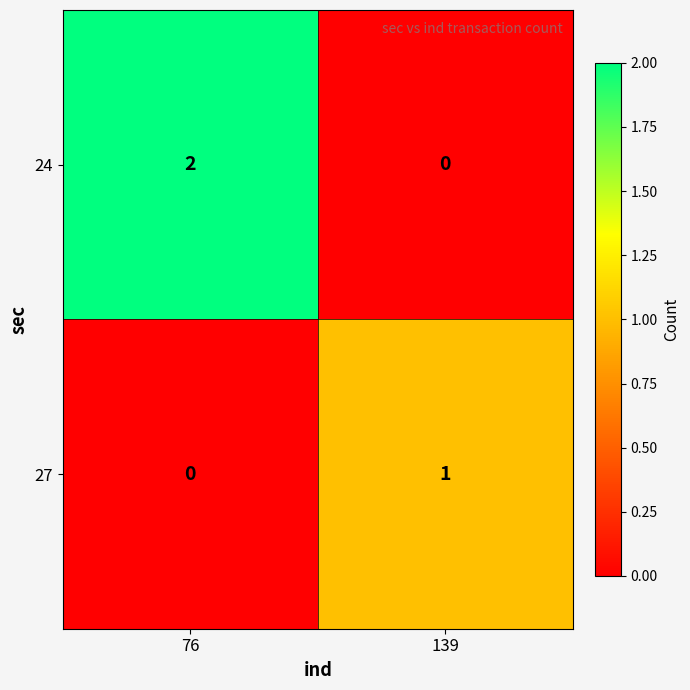

Which series has the widest spread of values?

24